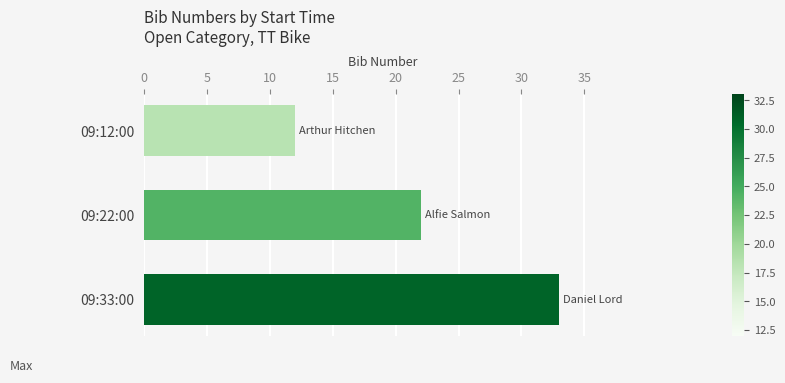

Reading top to bottom, extract all data points from this chart.

12	22	33